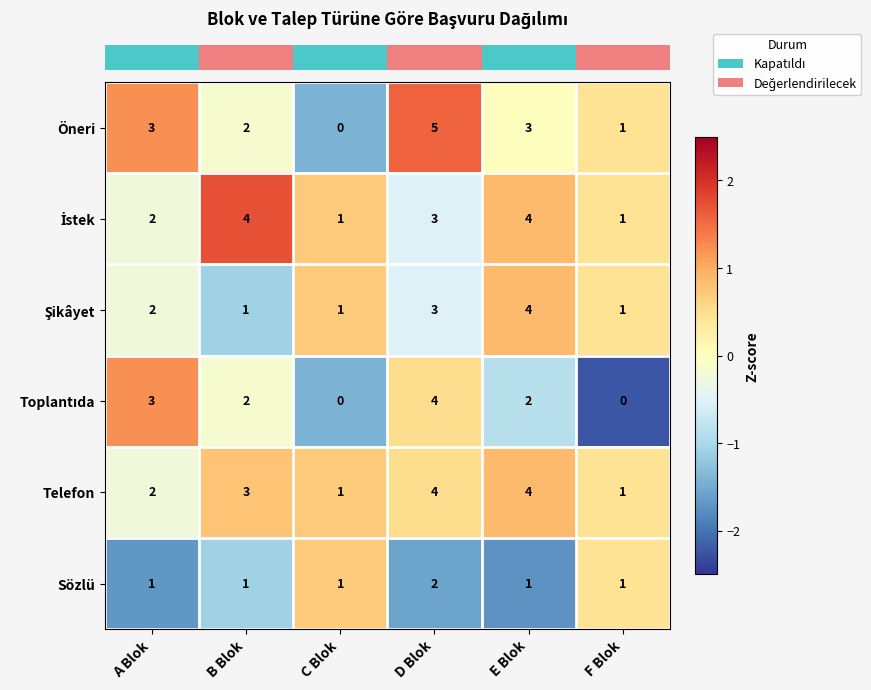

How many Öneri values are between 1 and 3?

4